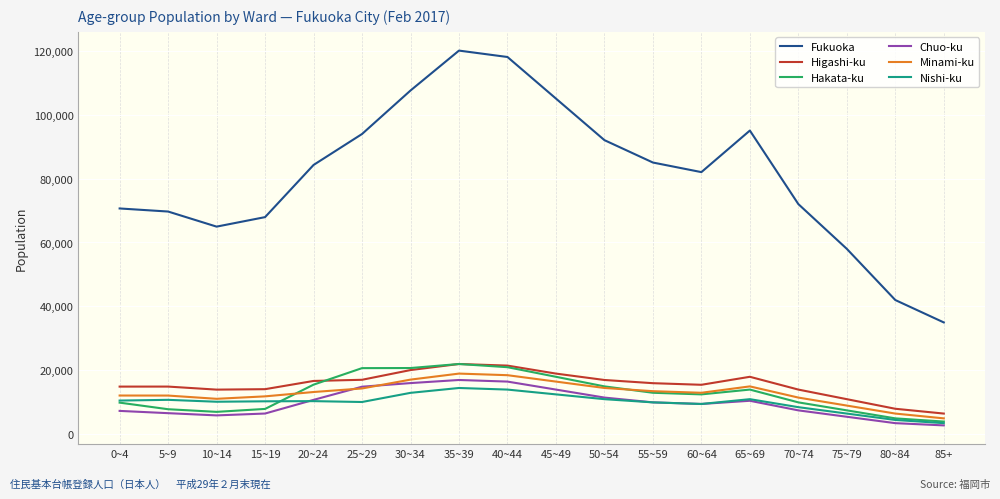

What position from the left is 15~19?

4